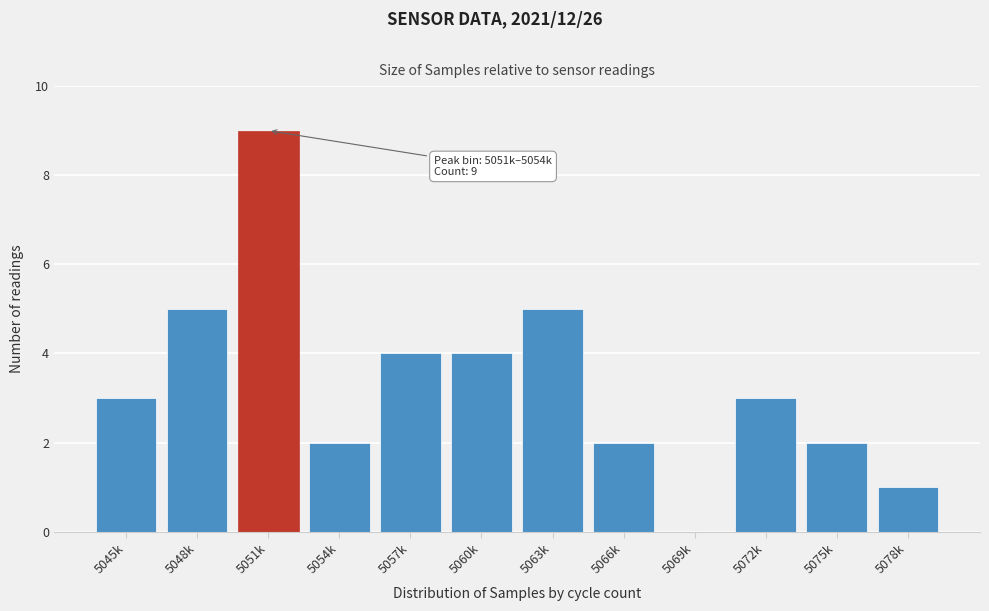

Reading left to right, what are all the values shown in this chart?

5045k=3	5048k=5	5051k=9	5054k=2	5057k=4	5060k=4	5063k=5	5066k=2	5069k=0	5072k=3	5075k=2	5078k=1